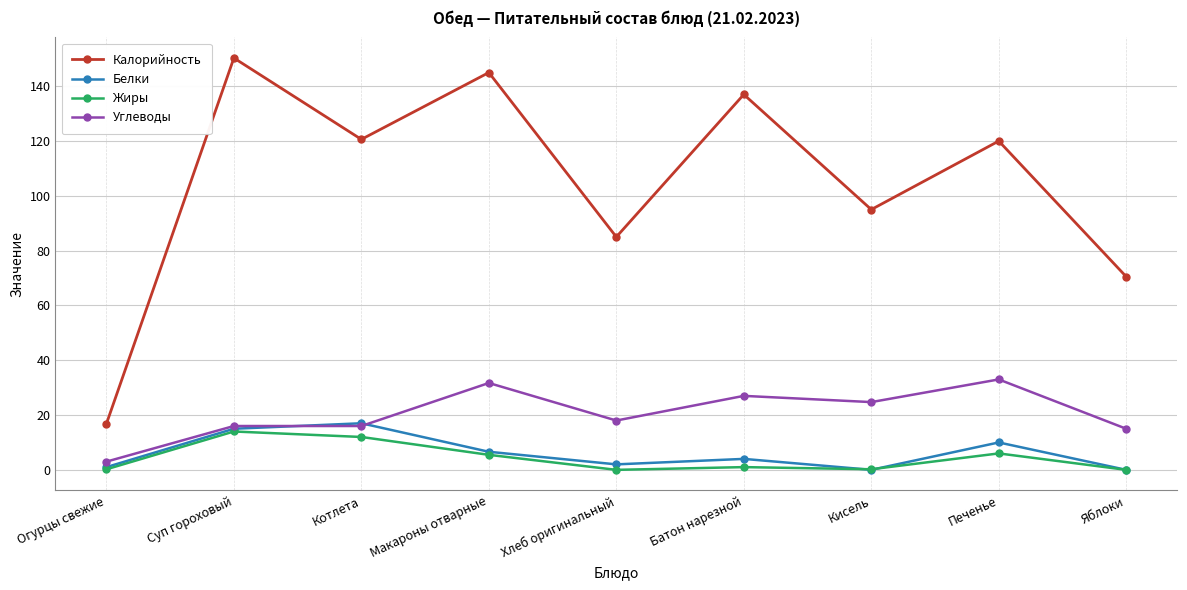

What is the difference between the highest and lowest values at Яблоки?

70.5